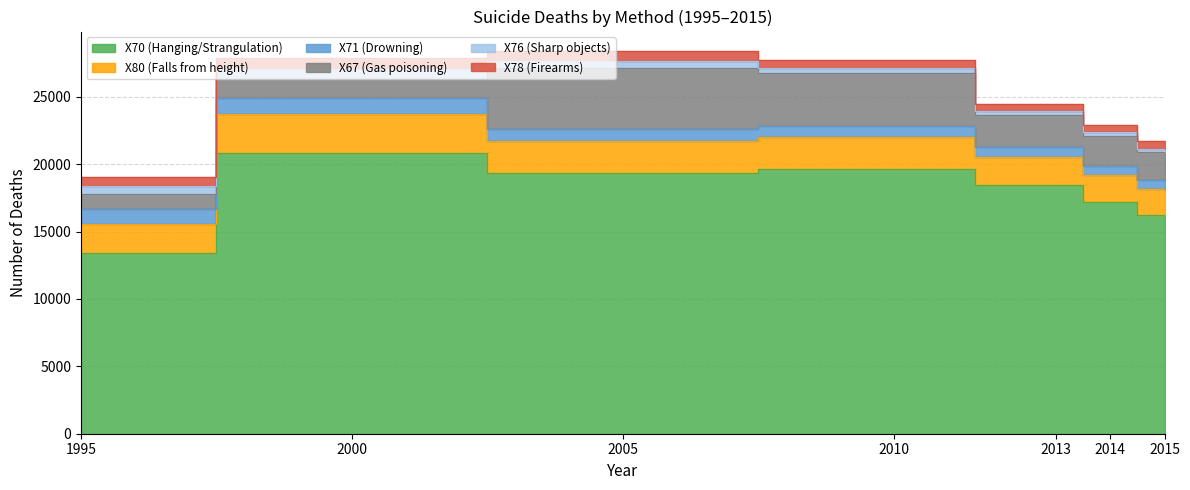

True or false: X70 (Hanging/Strangulation) has a value of 16230 at 2015.

True